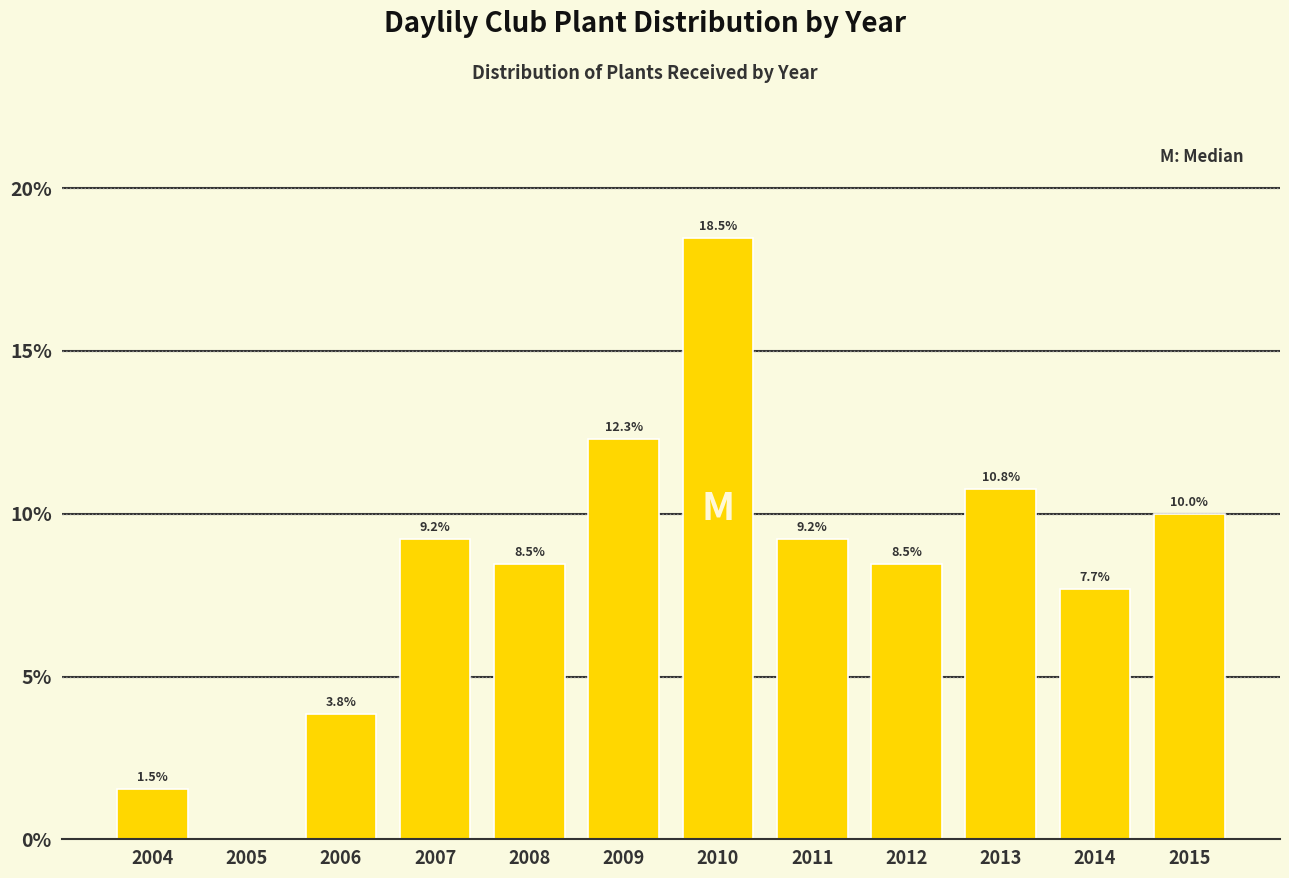

Reading left to right, what are all the values shown in this chart?

2004=1.5	2005=0.0	2006=3.8	2007=9.2	2008=8.5	2009=12.3	2010=18.5	2011=9.2	2012=8.5	2013=10.8	2014=7.7	2015=10.0